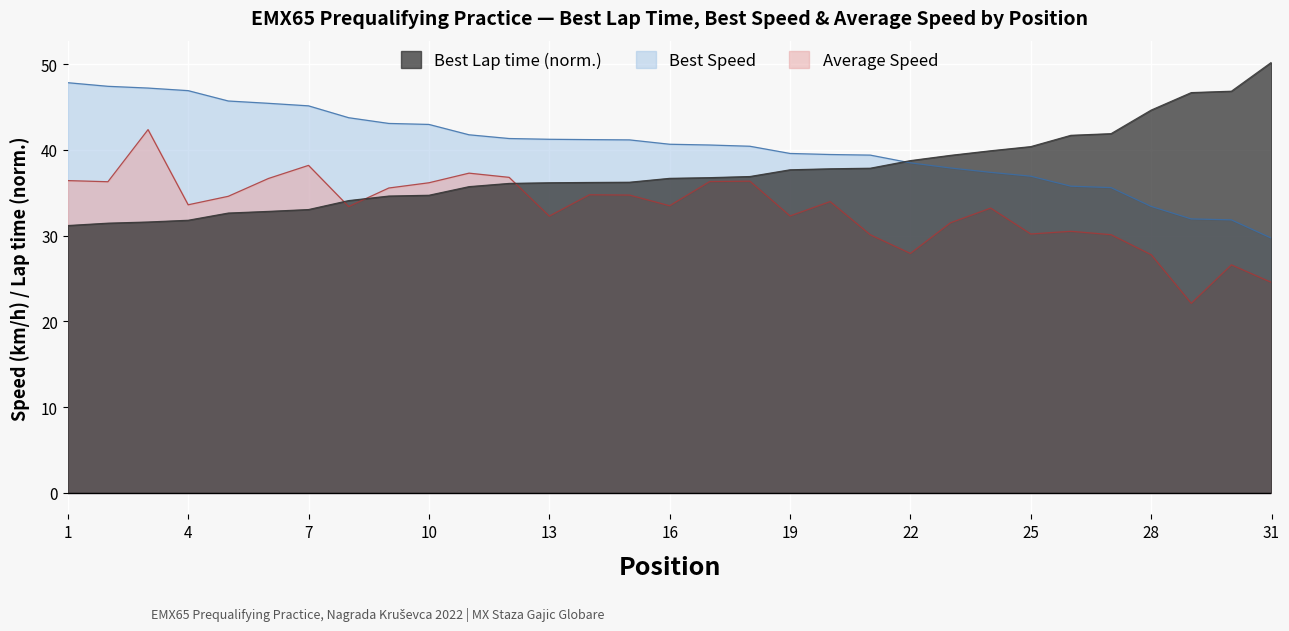

Where does the Average Speed series first go above 33?

1